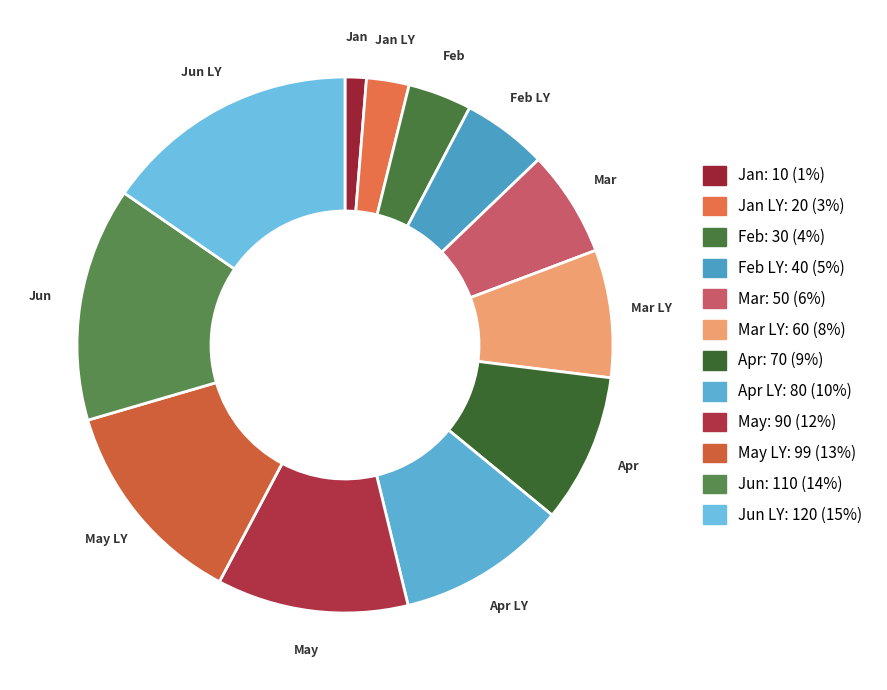

What is the smallest slice in the pie chart?

Jan